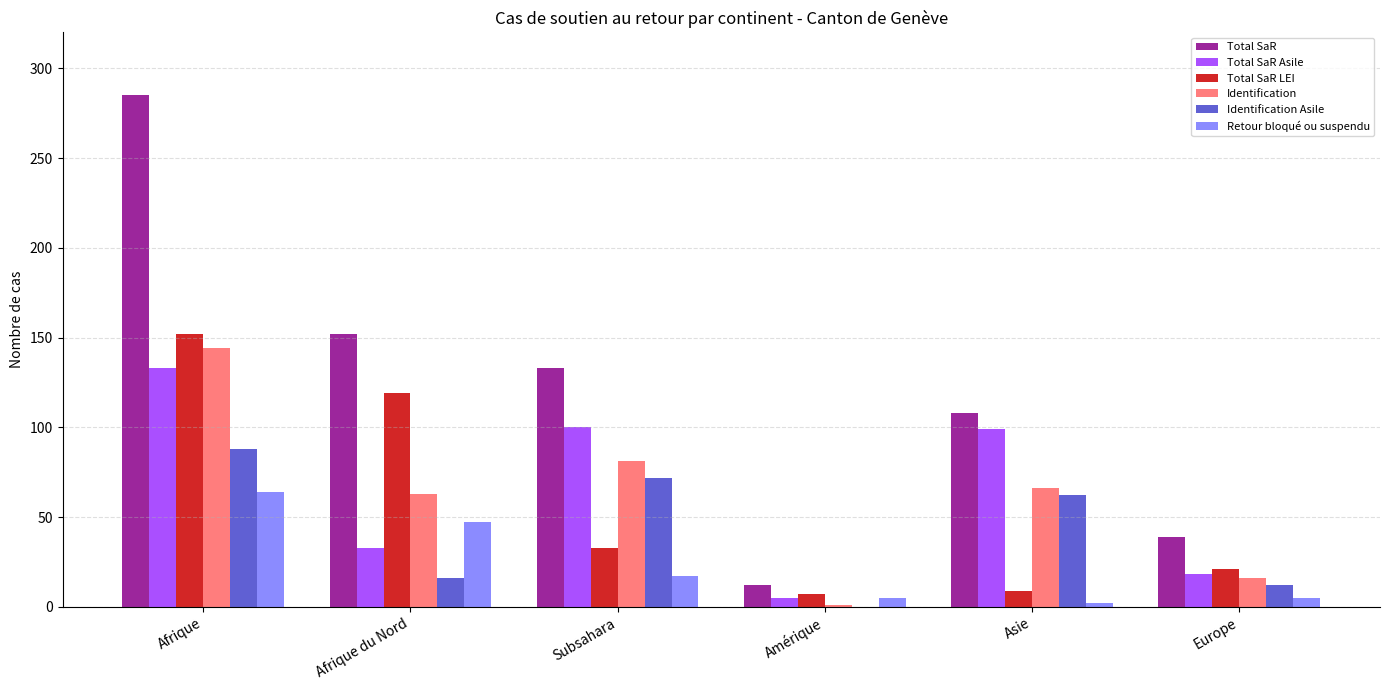

What is the greatest value displayed?

285